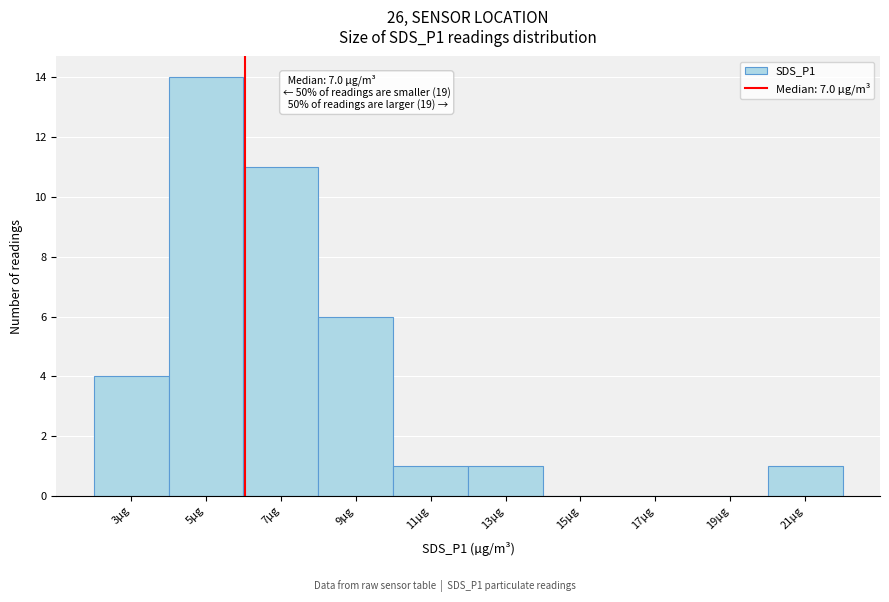

Reading left to right, extract all data points from this chart.

3µg=4	5µg=14	7µg=11	9µg=6	11µg=1	13µg=1	15µg=0	17µg=0	19µg=0	21µg=1